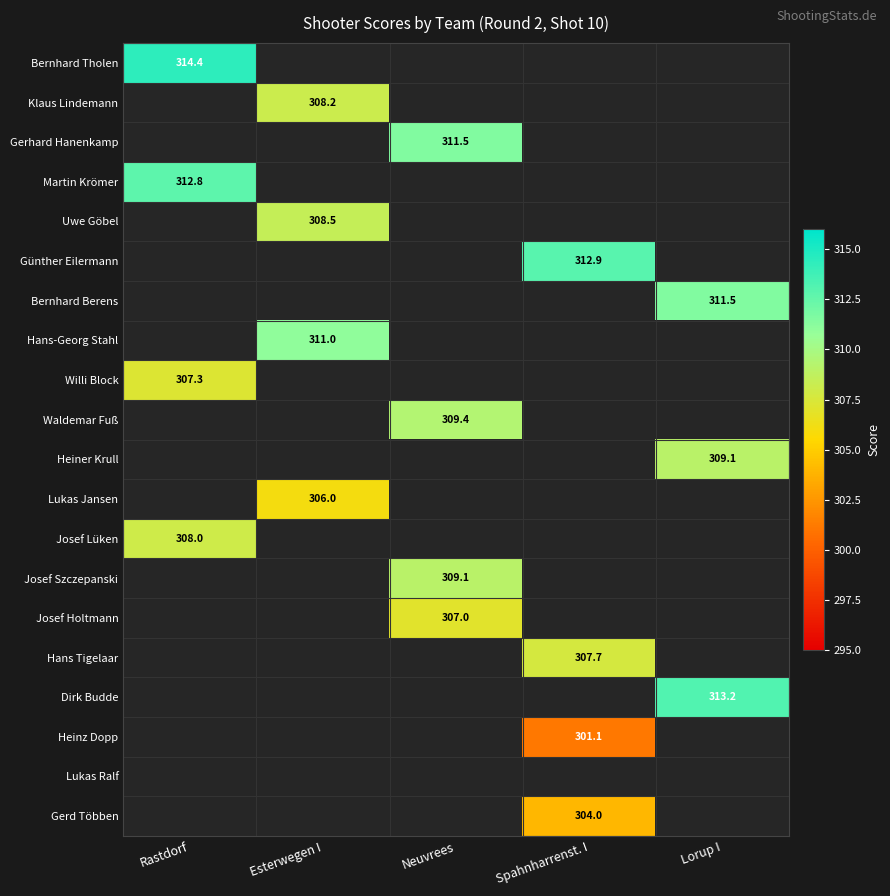

How many distinct data groups are displayed?

20